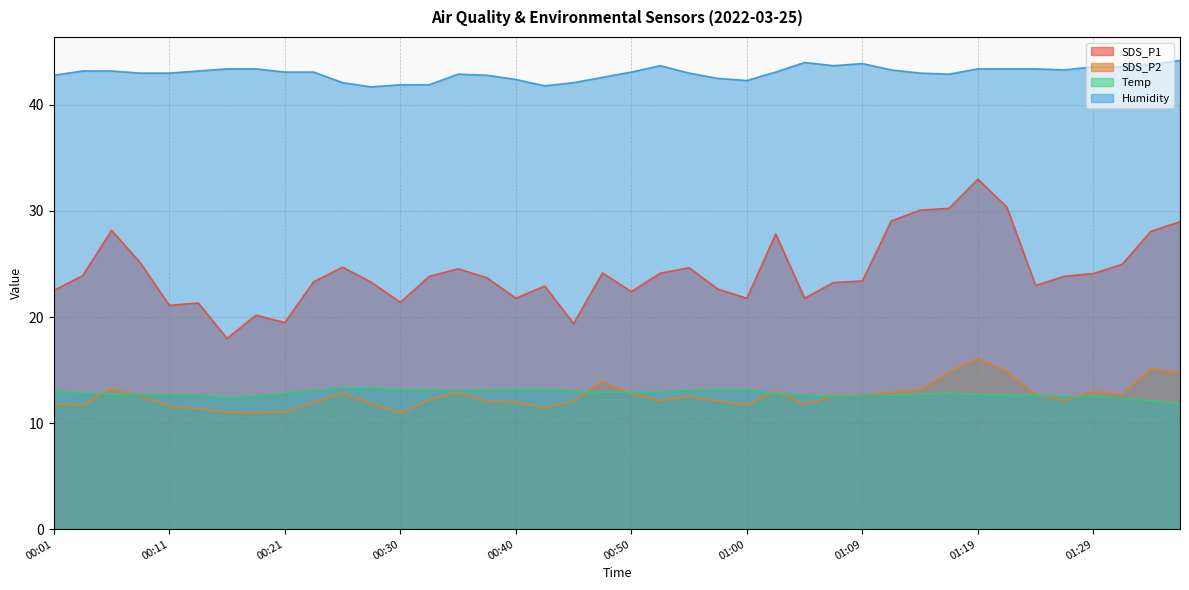

What is the spread (max minus min) of values at 00:33?

29.7